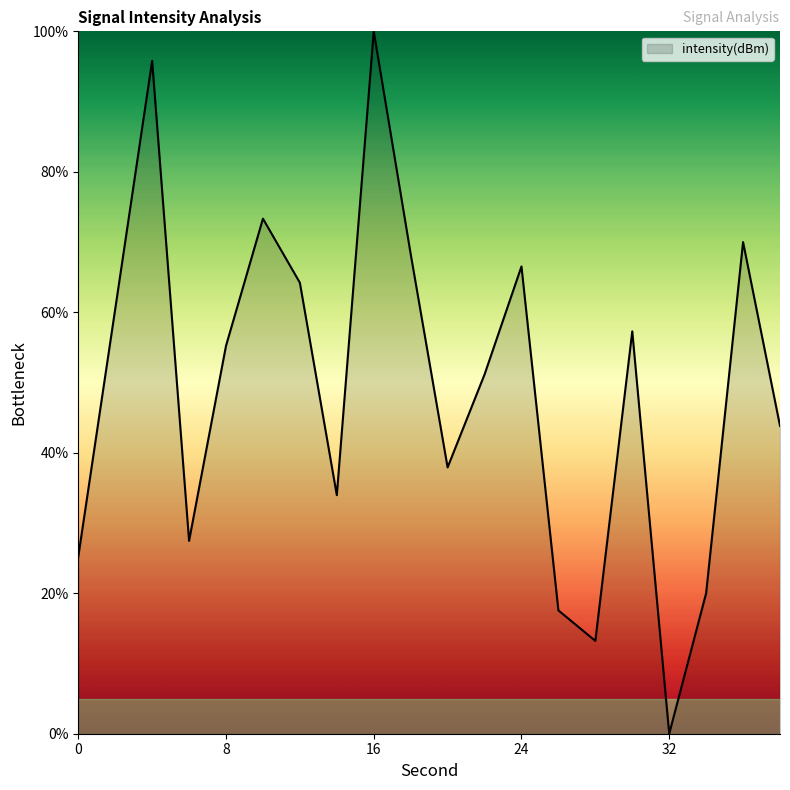

What is the maximum value shown in the chart?

100.0